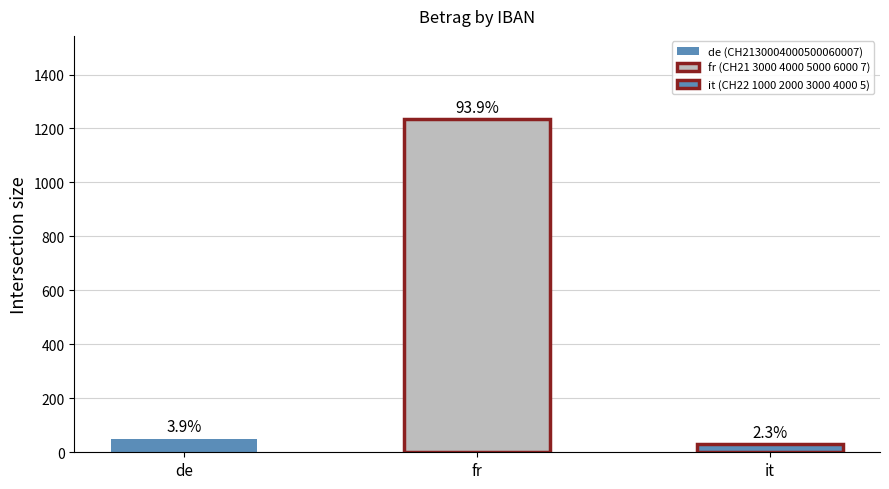

What is the difference between the maximum and minimum values?

1204.5